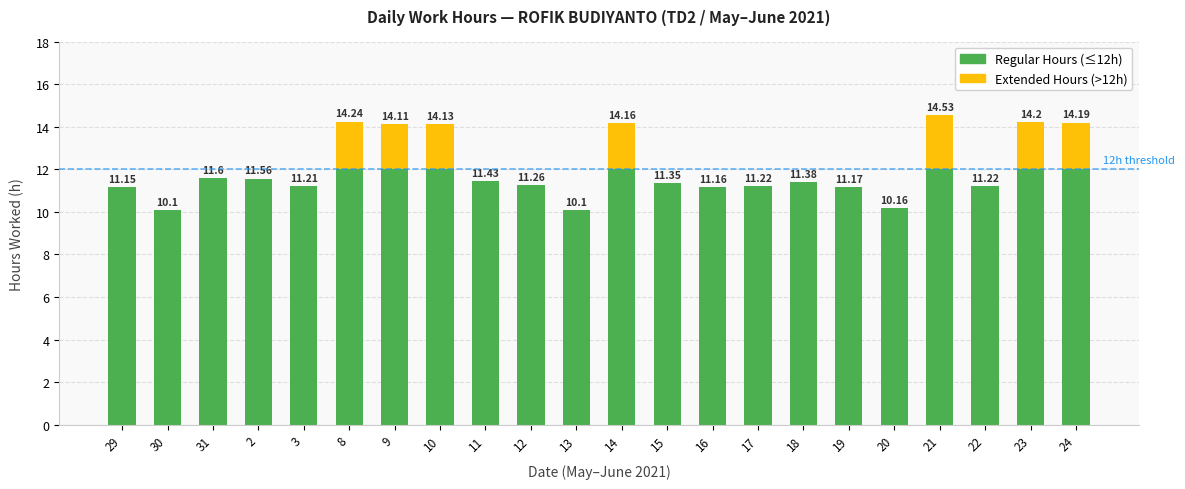

How many categories are shown in the chart?

22